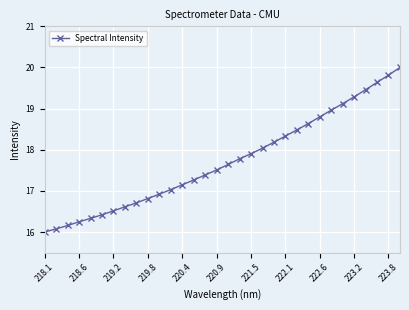

What is the sum of all values?

567.2